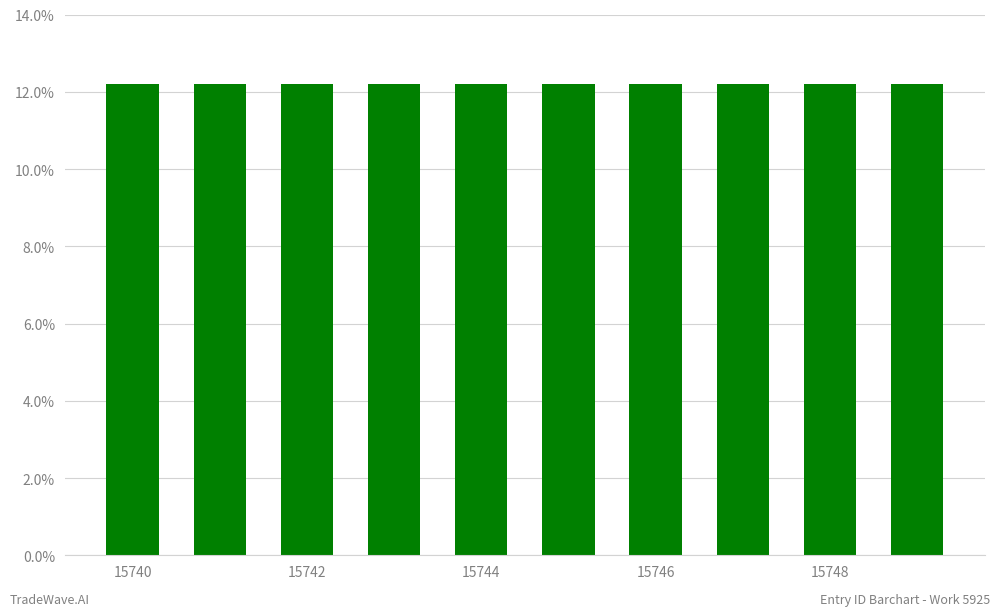

Count the number of categories in the chart.

10